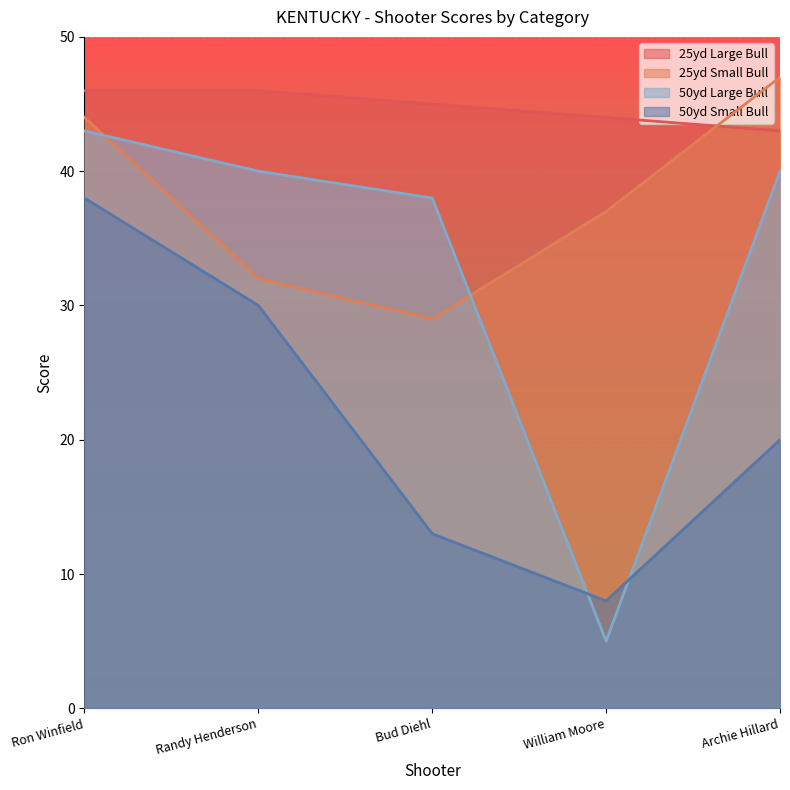

True or false: 50yd Small Bull and 25yd Large Bull cross at least once.

False